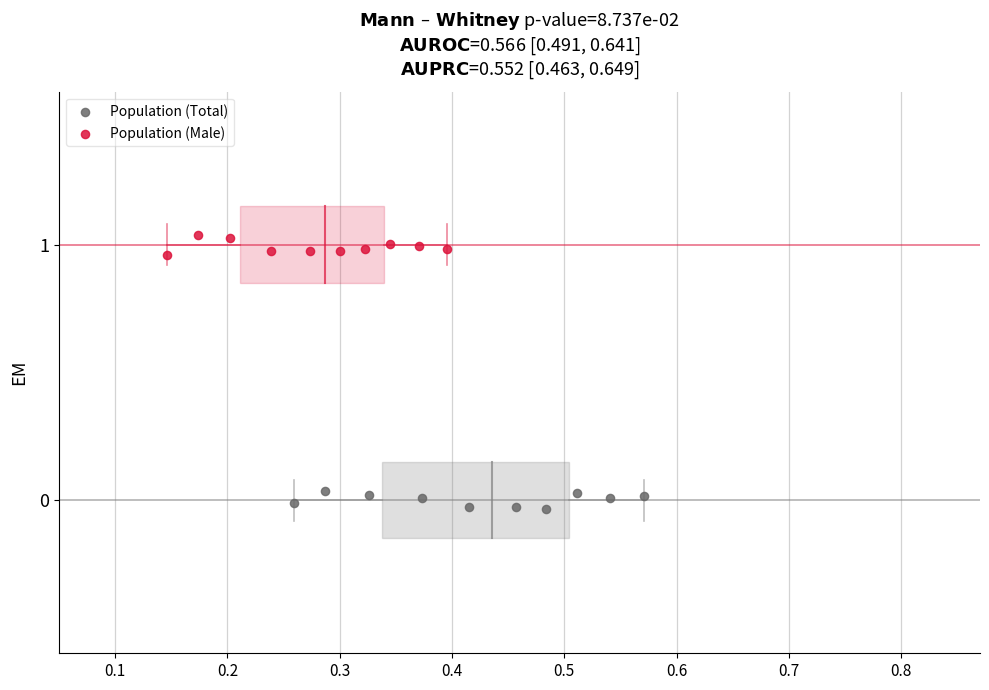

What are all the series names shown in the legend?

Population (Total), Population (Male)